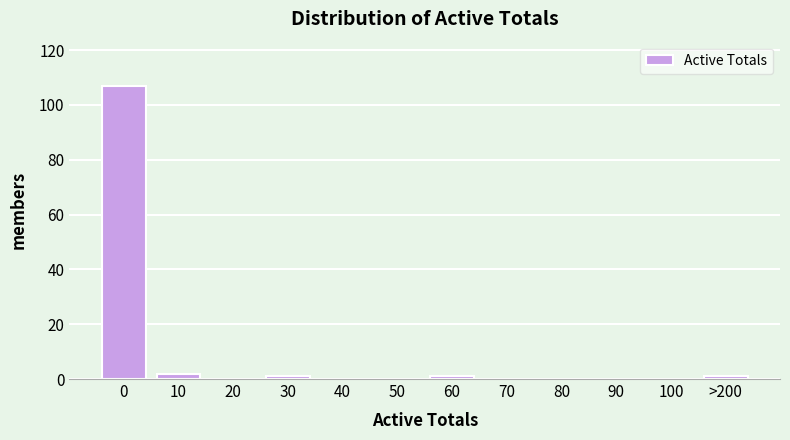

Reading left to right, transcribe all the data shown in this chart.

0=107	10=2	20=0	30=1	40=0	50=0	60=1	70=0	80=0	90=0	100=0	>200=1